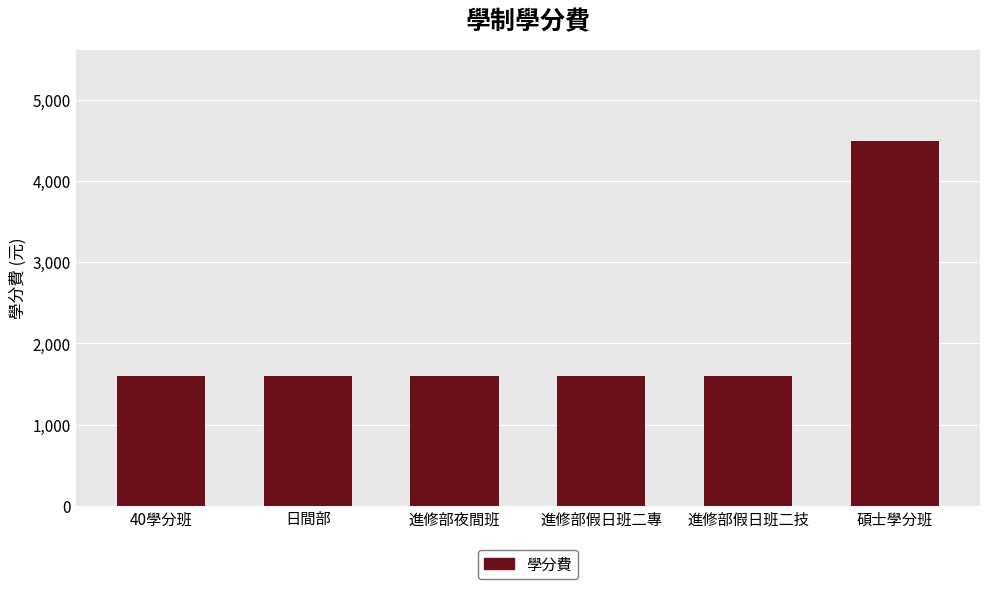

Reading left to right, what are all the values shown in this chart?

1600	1600	1600	1600	1600	4500